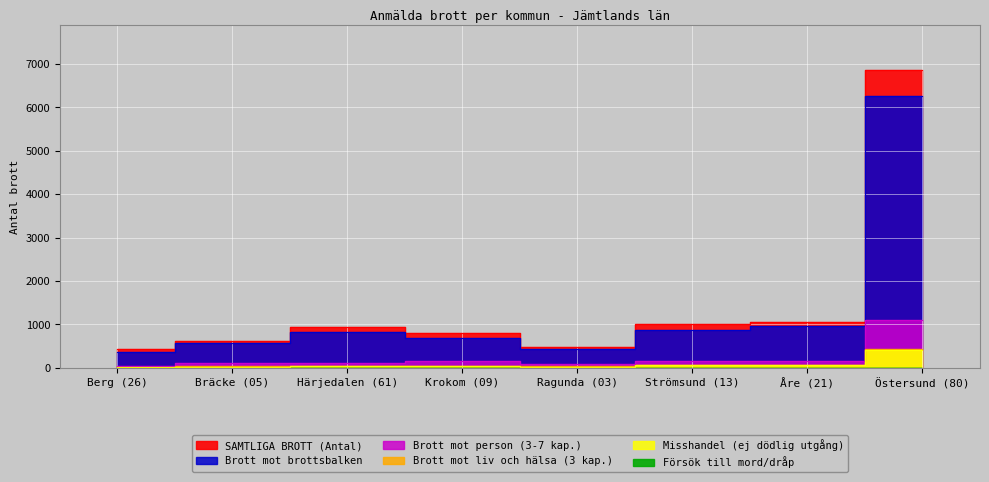

True or false: SAMTLIGA BROTT (Antal) has more than 1 interior local peaks.

False